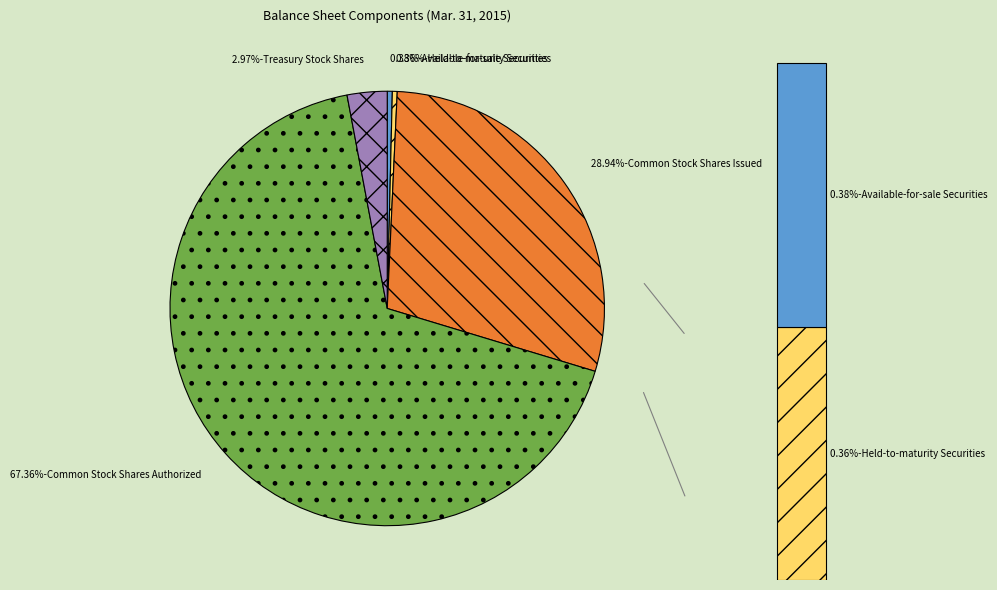

Count the number of slices in the pie.

5